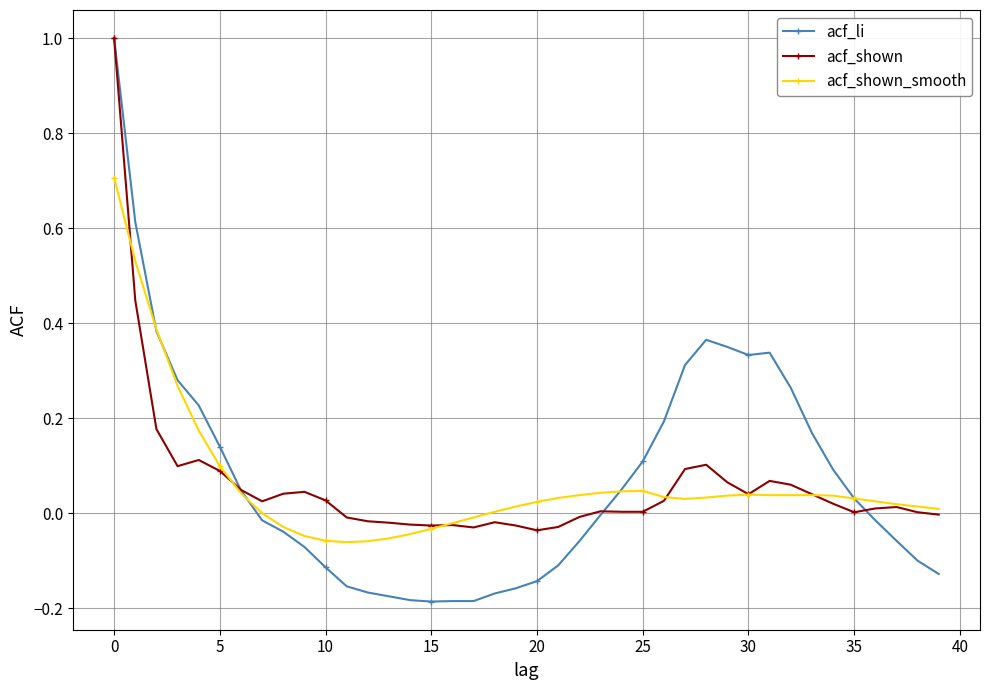

True or false: acf_li has more than 1 interior local peaks.

True